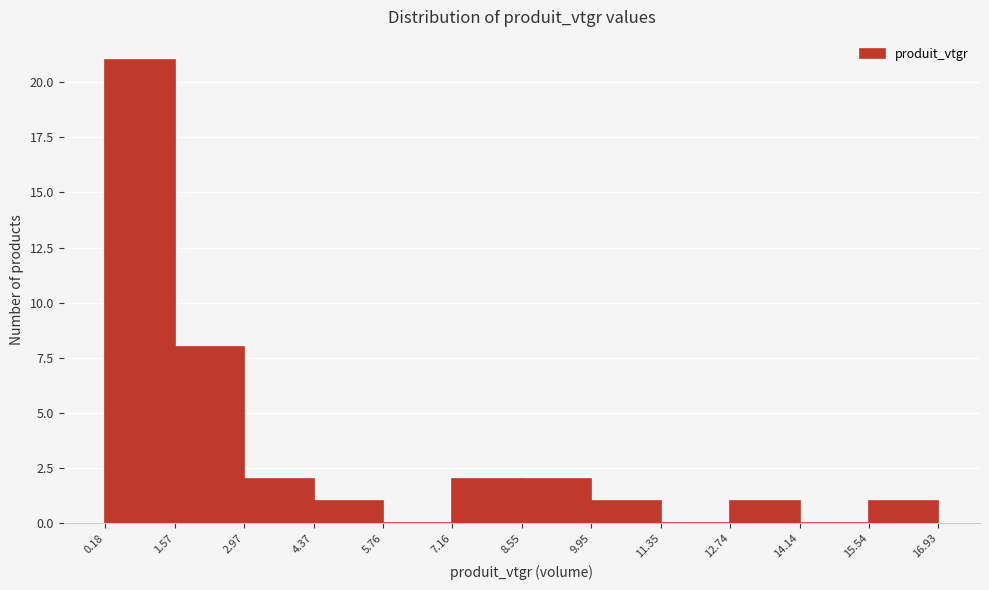

Reading left to right, transcribe this chart: for each bar, give the range it covers on the x-axis and its height. The values are not printed on the chart, so give them approximately, as read against the axis.

0.18 to 1.57: 21
1.57 to 2.97: 8
2.97 to 4.37: 2
4.37 to 5.76: 1
5.76 to 7.16: 0
7.16 to 8.55: 2
8.55 to 9.95: 2
9.95 to 11.35: 1
11.35 to 12.74: 0
12.74 to 14.14: 1
14.14 to 15.54: 0
15.54 to 16.93: 1